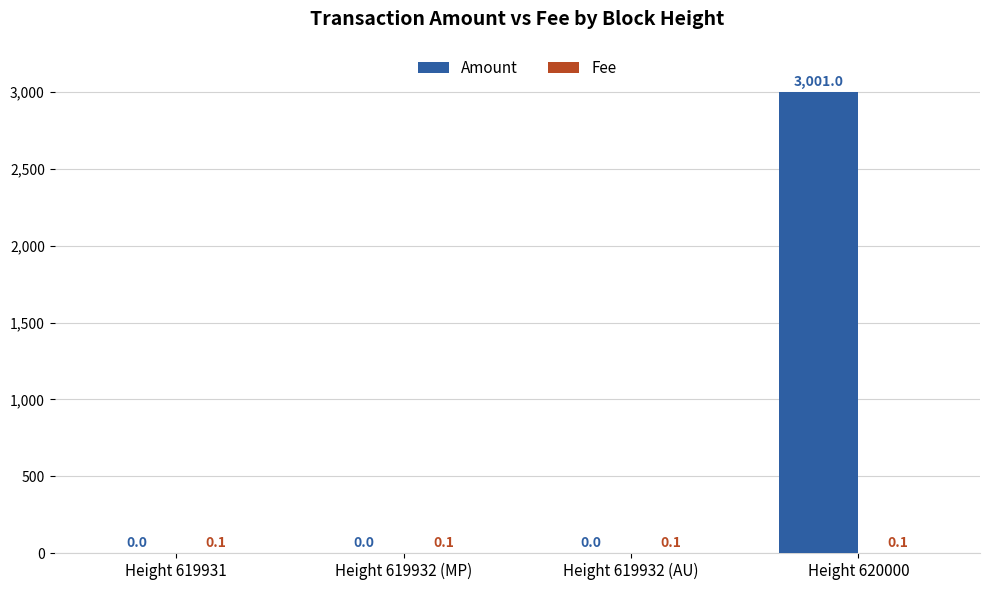

The value of Amount at Height 619932 (MP) is 0.0. True or false?

True